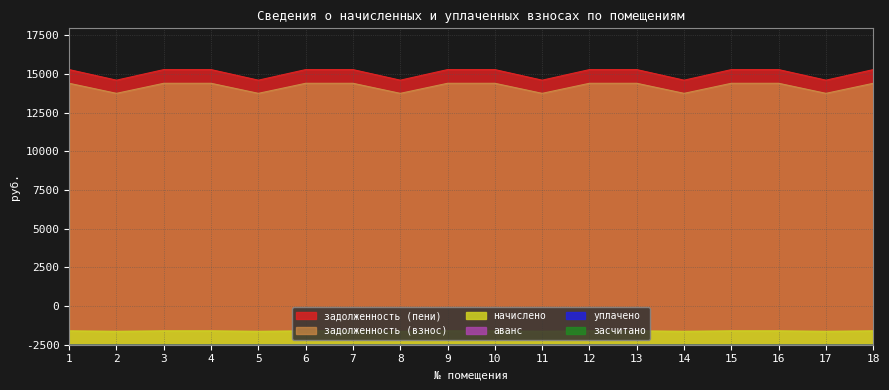

In задолженность (взнос), how many points are lower than both neighbors (excluding endpoints)?

6